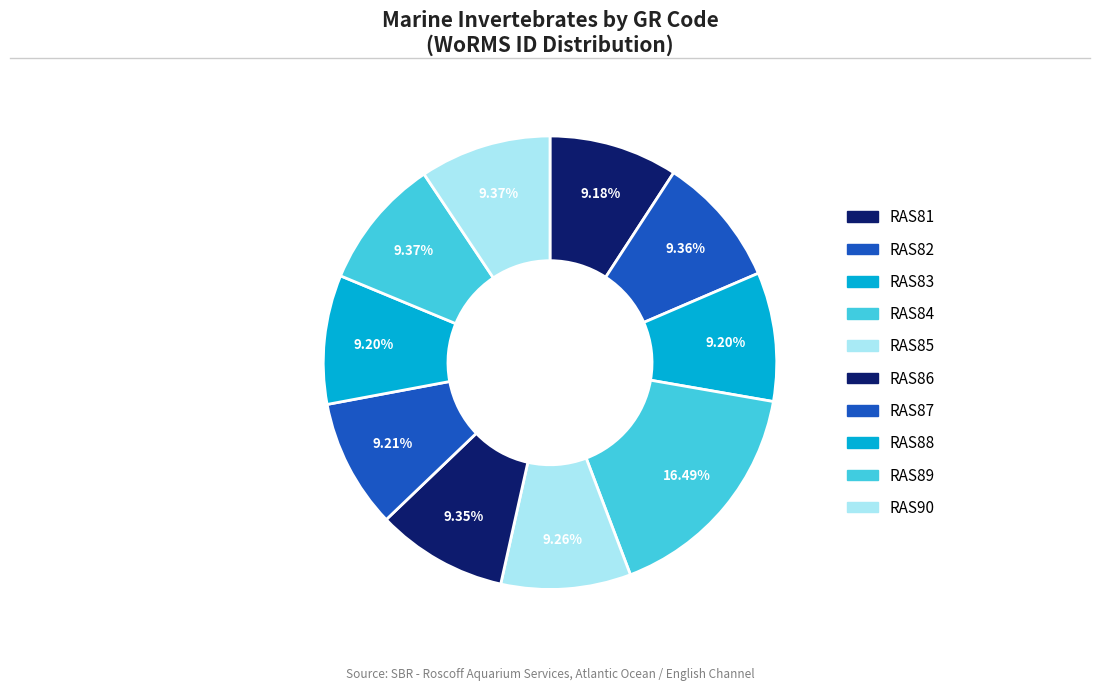

How many segments does this pie chart have?

10